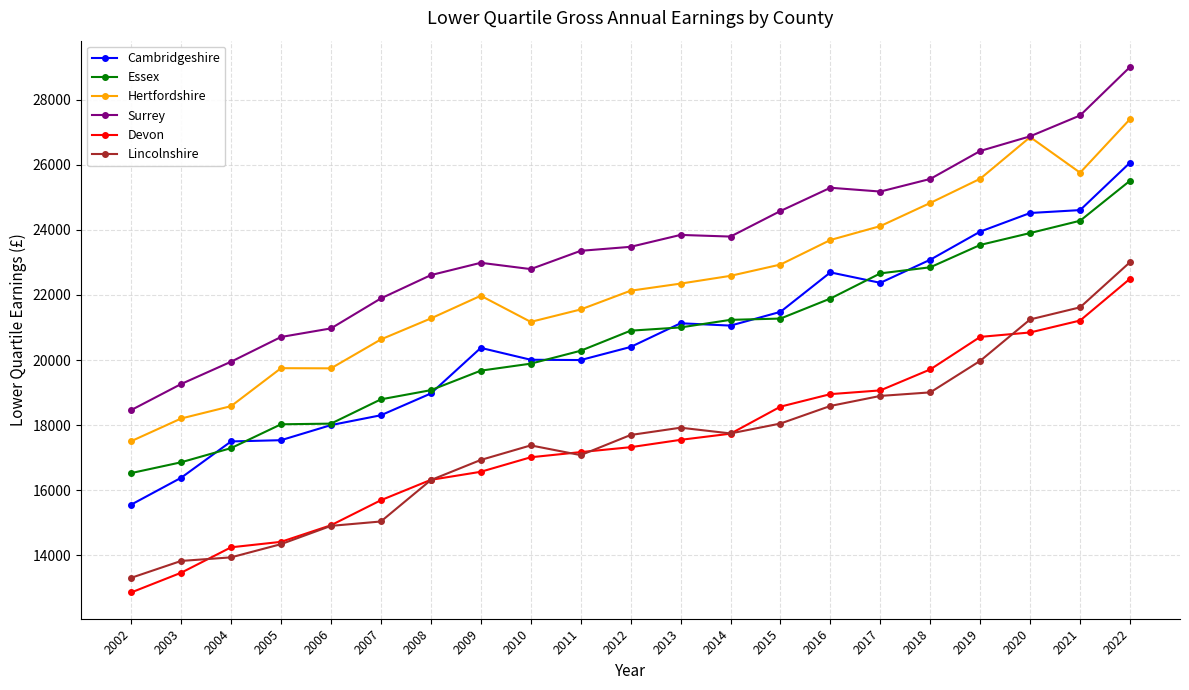

What is the total value across all series at 2007?

110352